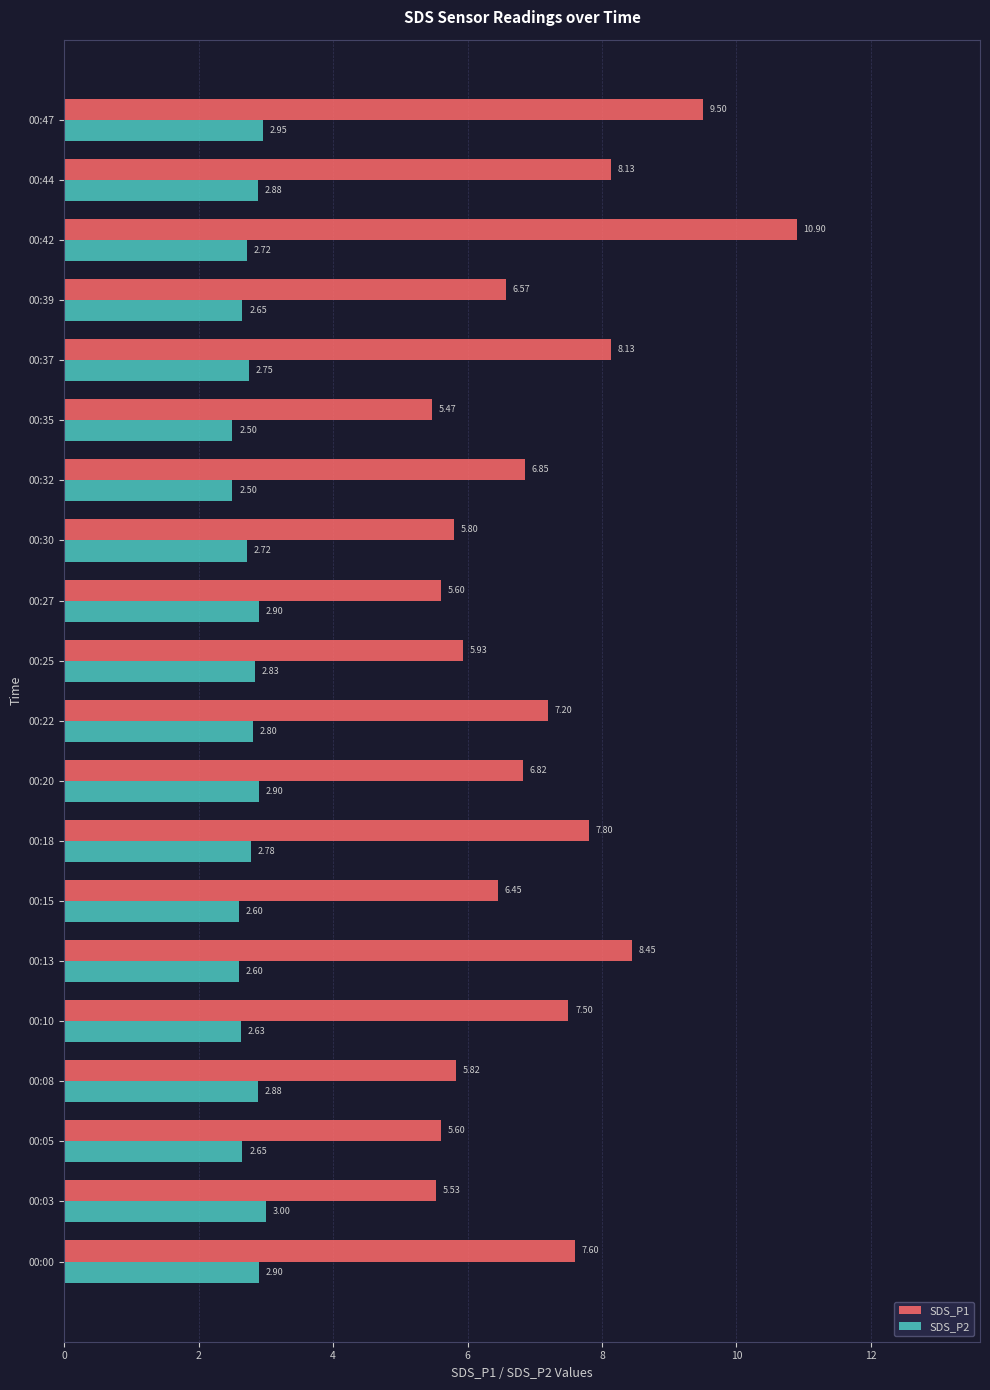

At how many categories does at least one series exceed 5?

20